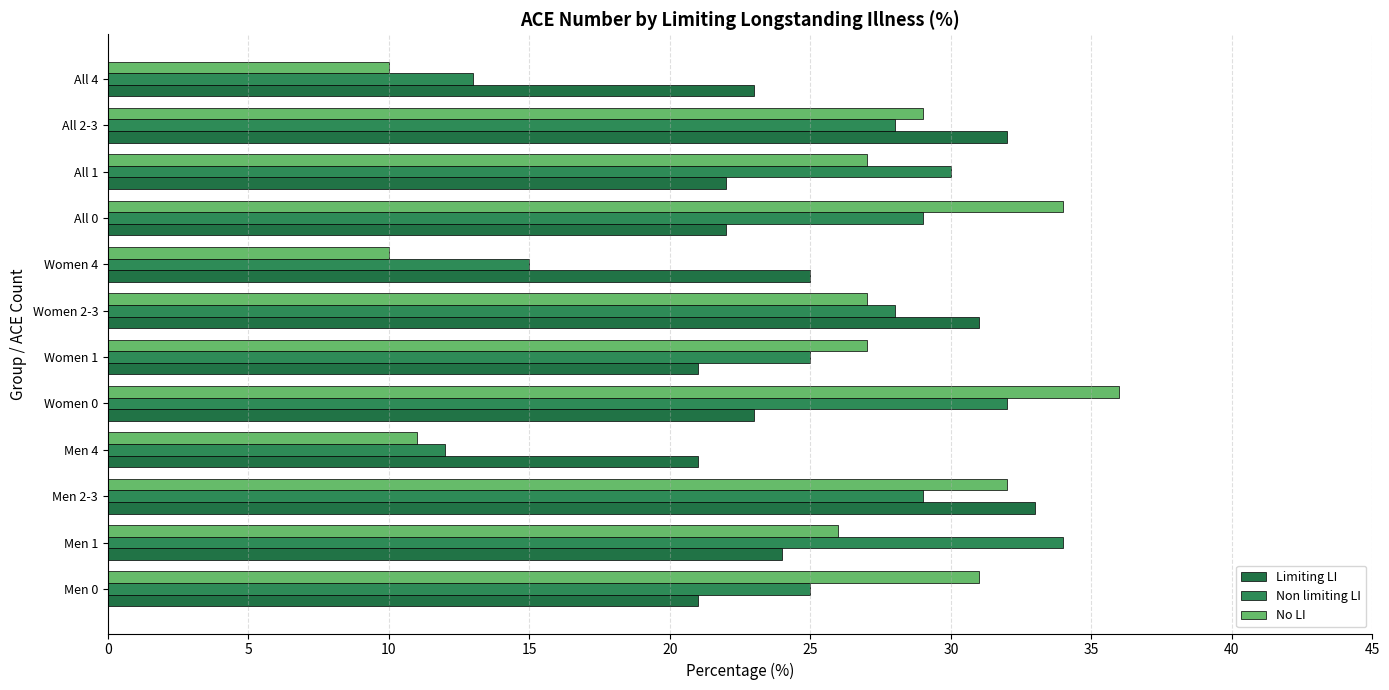

Reading left to right, transcribe all the data shown in this chart.

Limiting LI: 21	24	33	21	23	21	31	25	22	22	32	23
Non limiting LI: 25	34	29	12	32	25	28	15	29	30	28	13
No LI: 31	26	32	11	36	27	27	10	34	27	29	10